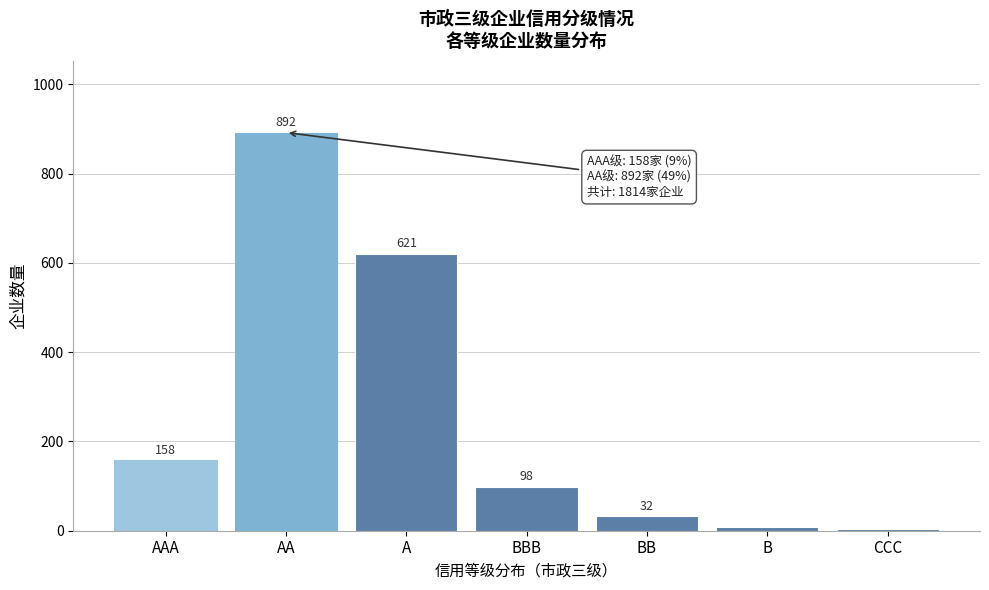

Reading left to right, list all the values displayed in this chart.

158	892	621	98	32	9	4